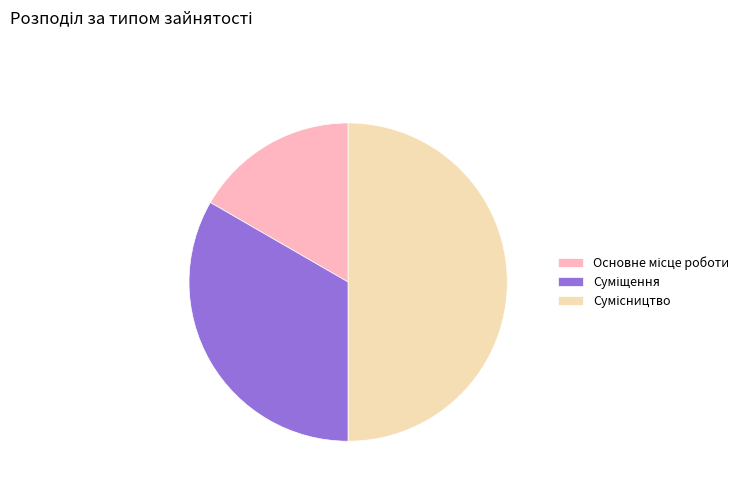

Count the number of slices in the pie.

3